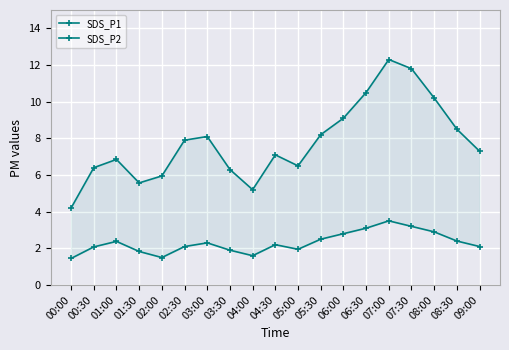

Which series has the widest spread of values?

SDS_P1